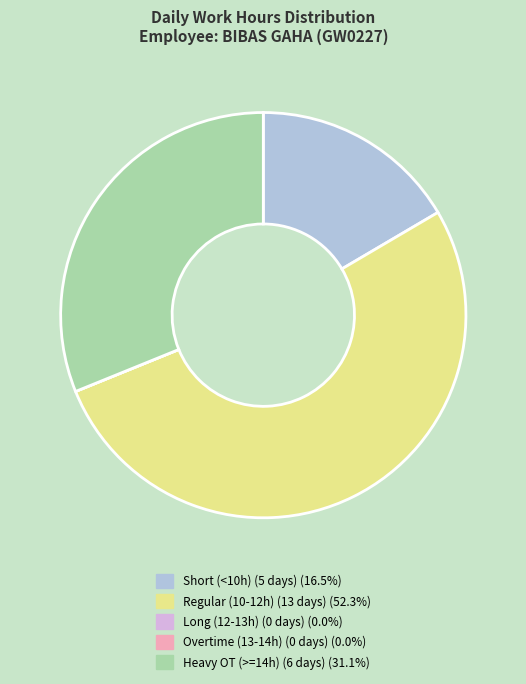

Is there any slice that represents more than half of the pie?

Yes